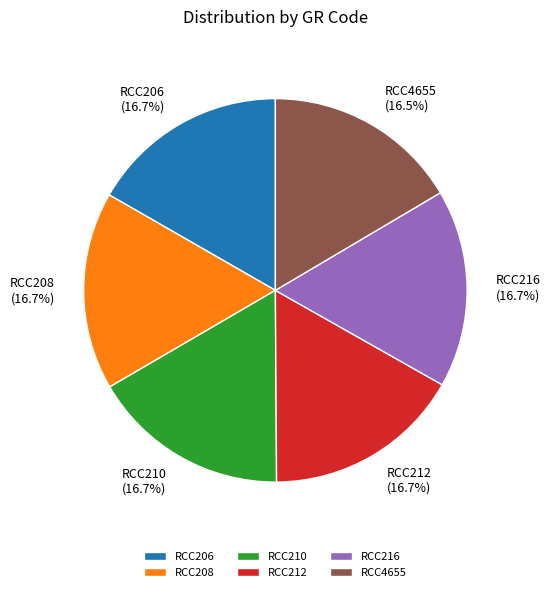

Does RCC210 account for over 50% of the chart?

No